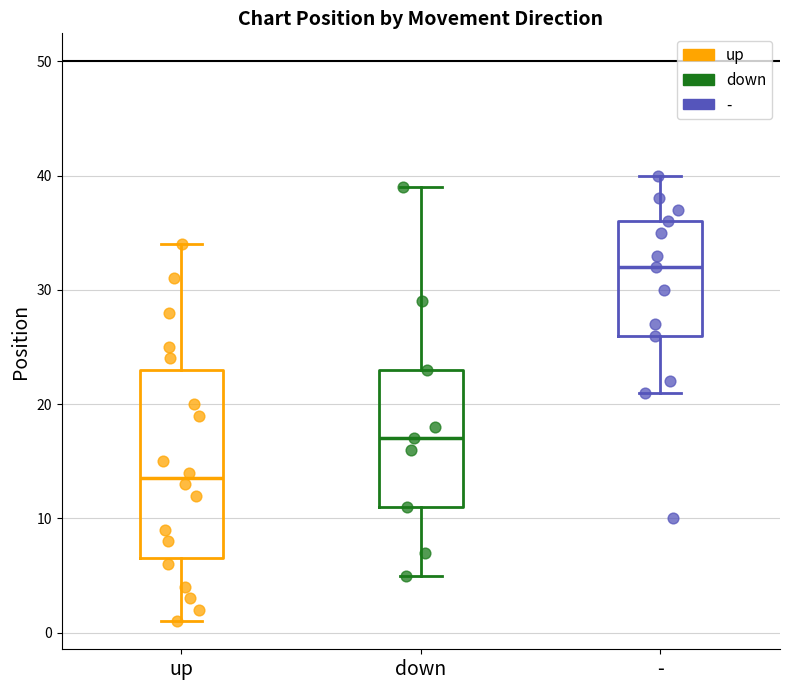

Reading left to right, read every box against the y-axis: the position of its median line, the range the box covers, and the ends of its whiskers. The values are not printed on the chart, so give them approximately, as read against the axis.

up: median 14, box 7 to 23, whiskers 1 to 34
down: median 17, box 11 to 23, whiskers 5 to 39
-: median 32, box 26 to 36, whiskers 21 to 40